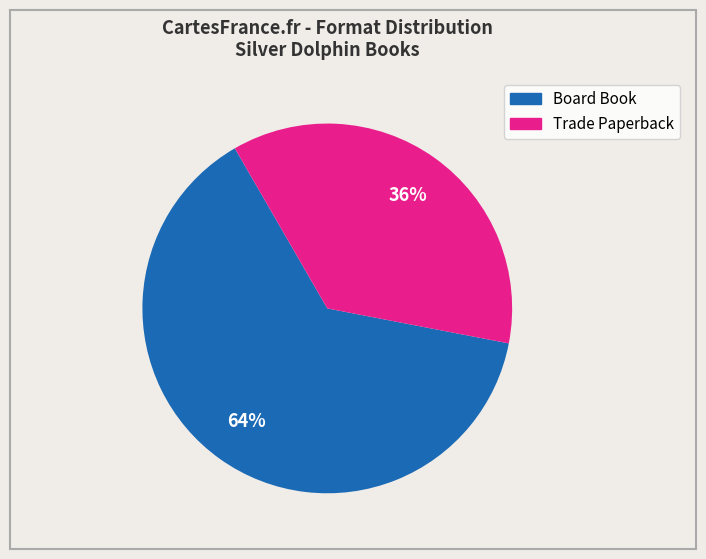

Do Board Book and Trade Paperback together represent more than half of the pie?

Yes